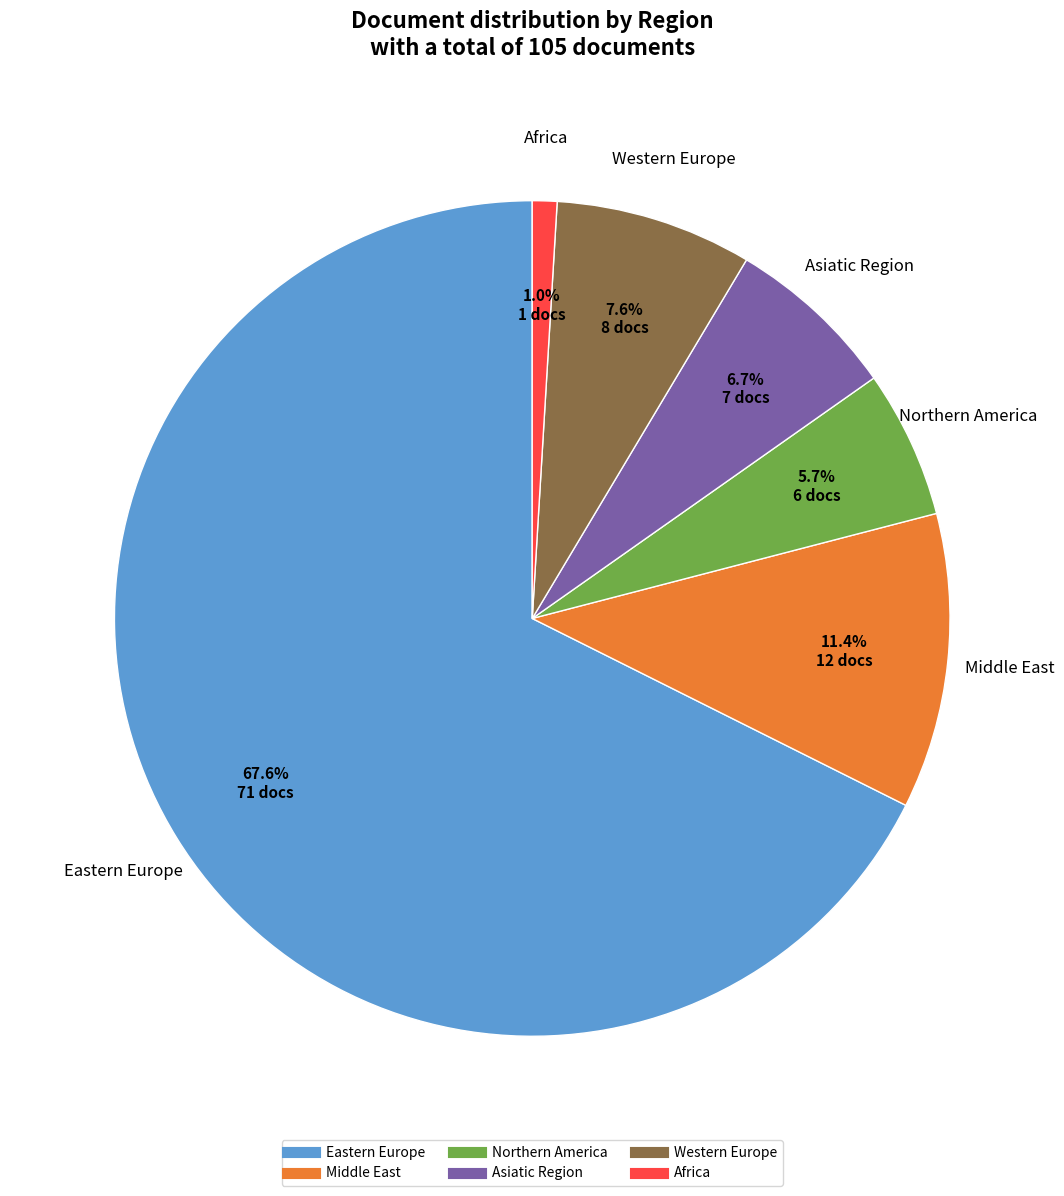

How many slices are in this pie chart?

6